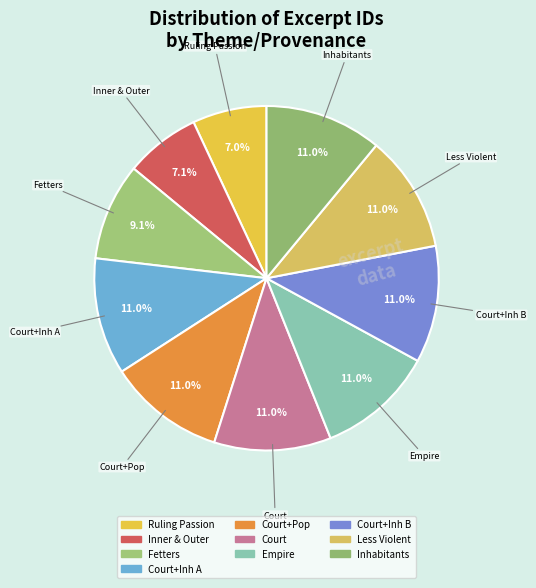

What is the largest slice in the pie chart?

Reading (Inhabitants)